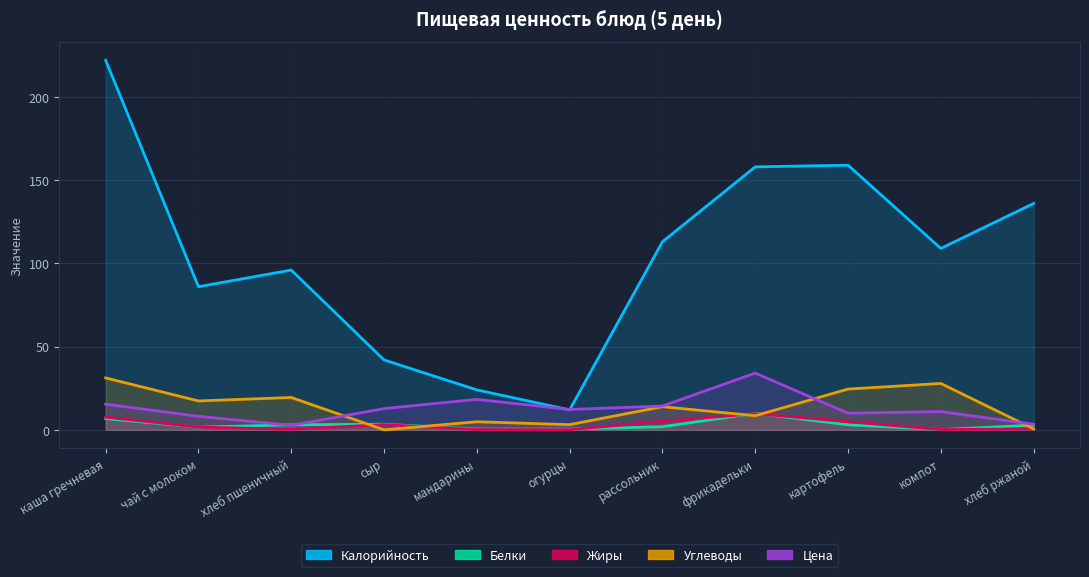

The value of Углеводы at чай с молоком is 26.4. True or false?

False